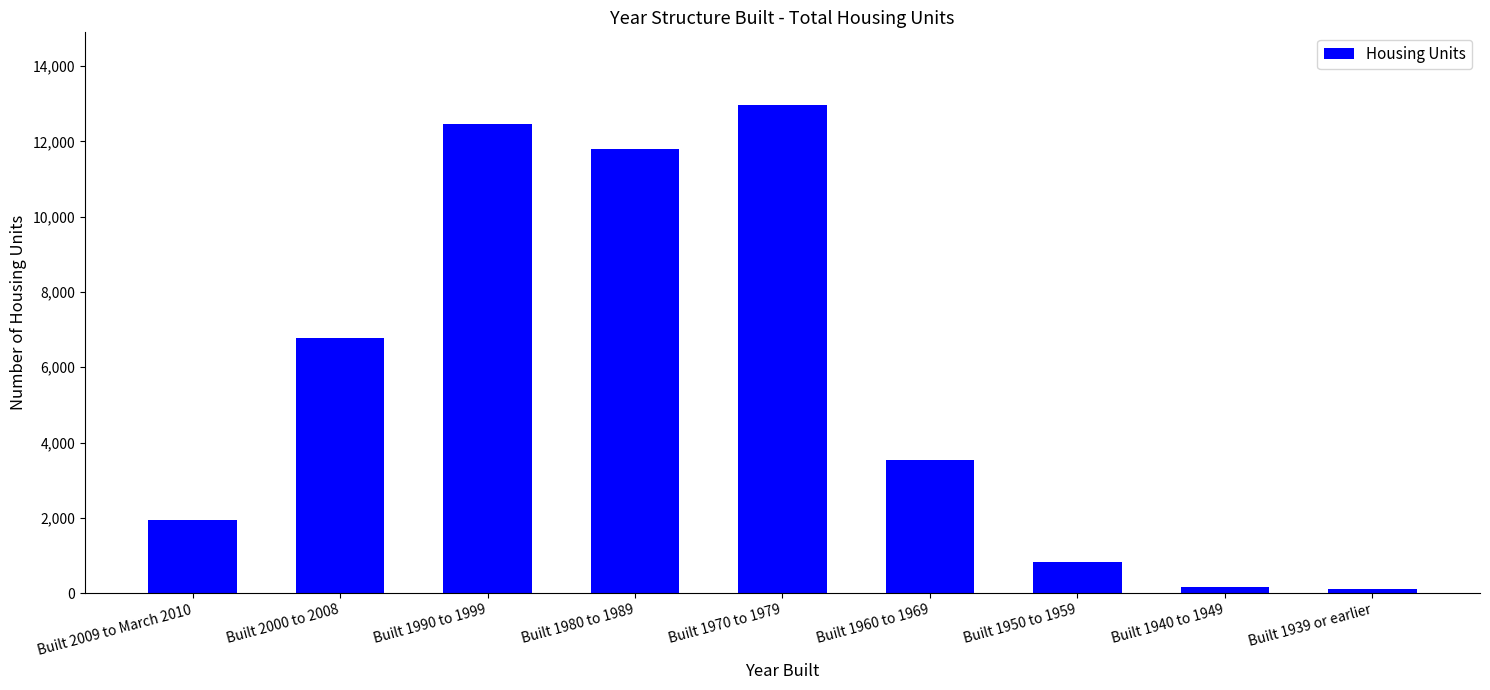

Is it true that the value at Built 2009 to March 2010 is 2746?

False